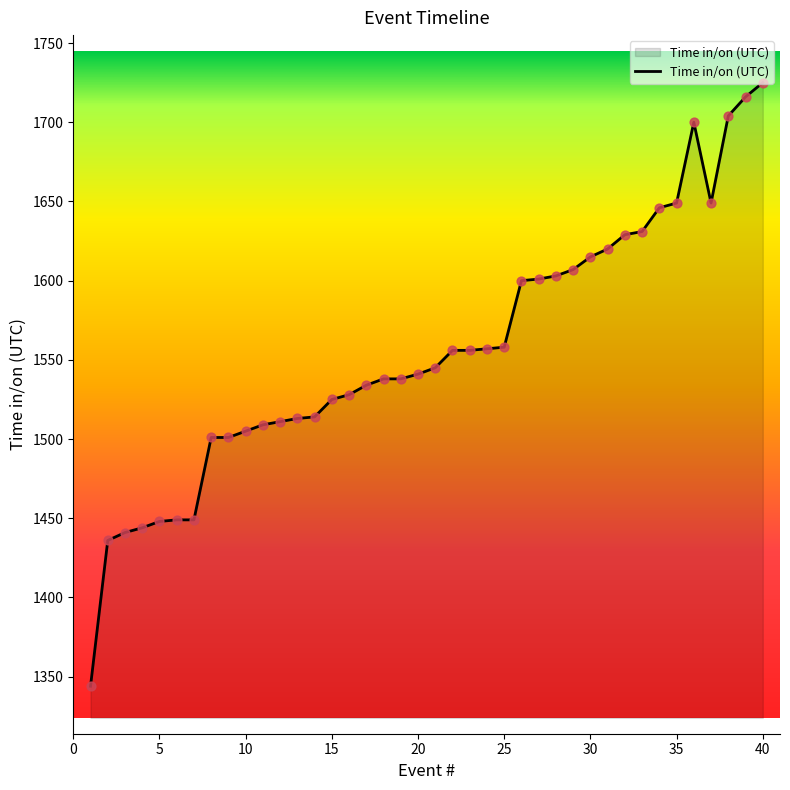

What is the greatest value displayed?

1725